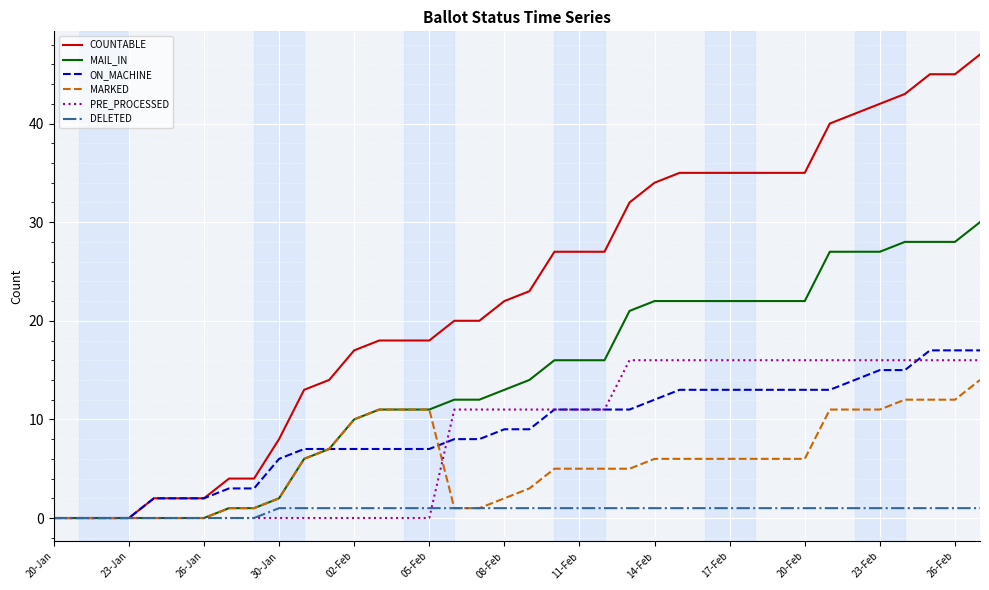

What is the difference between the second highest and second lowest values in the MAIL_IN series?

28